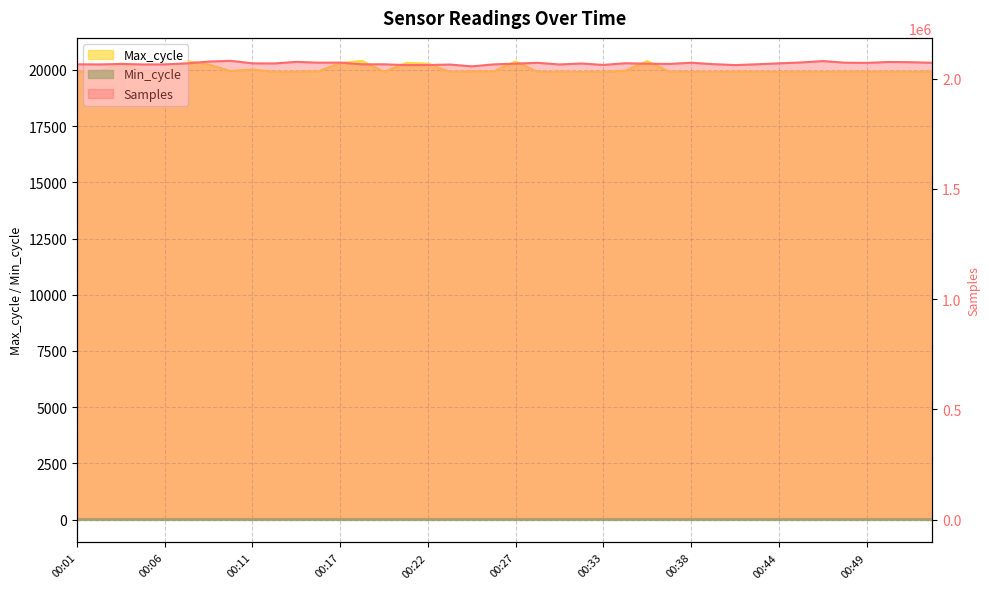

What is the difference between the maximum and minimum values in the Max_cycle series?

494